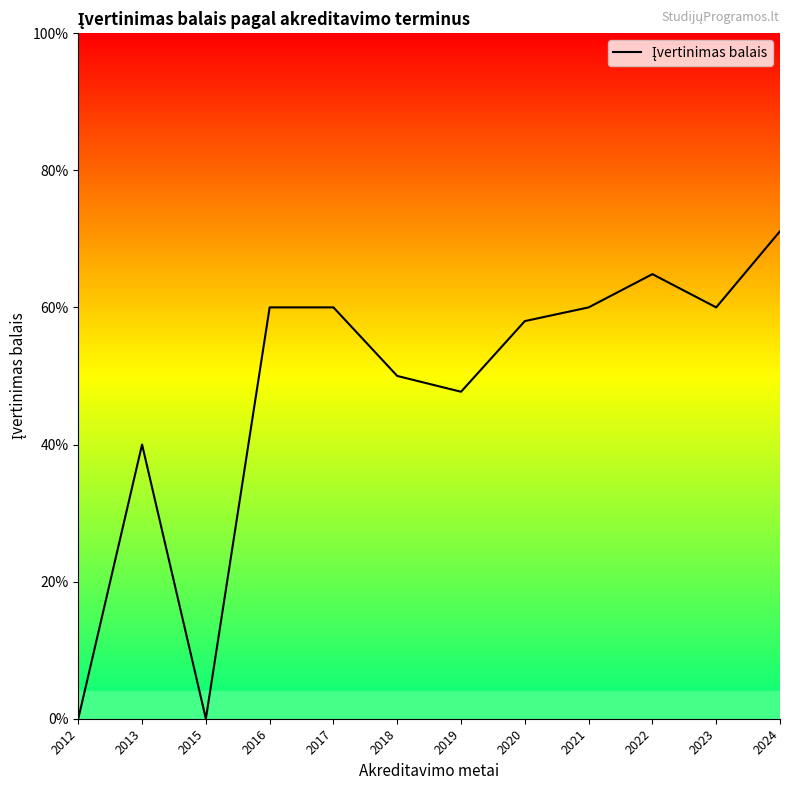

Reading left to right, what are all the values shown in this chart?

2012=0.0	2013=2.0	2015=0.0	2016=3.0	2017=3.0	2018=2.5	2019=2.4	2020=2.9	2021=3.0	2022=3.2	2023=3.0	2024=3.6